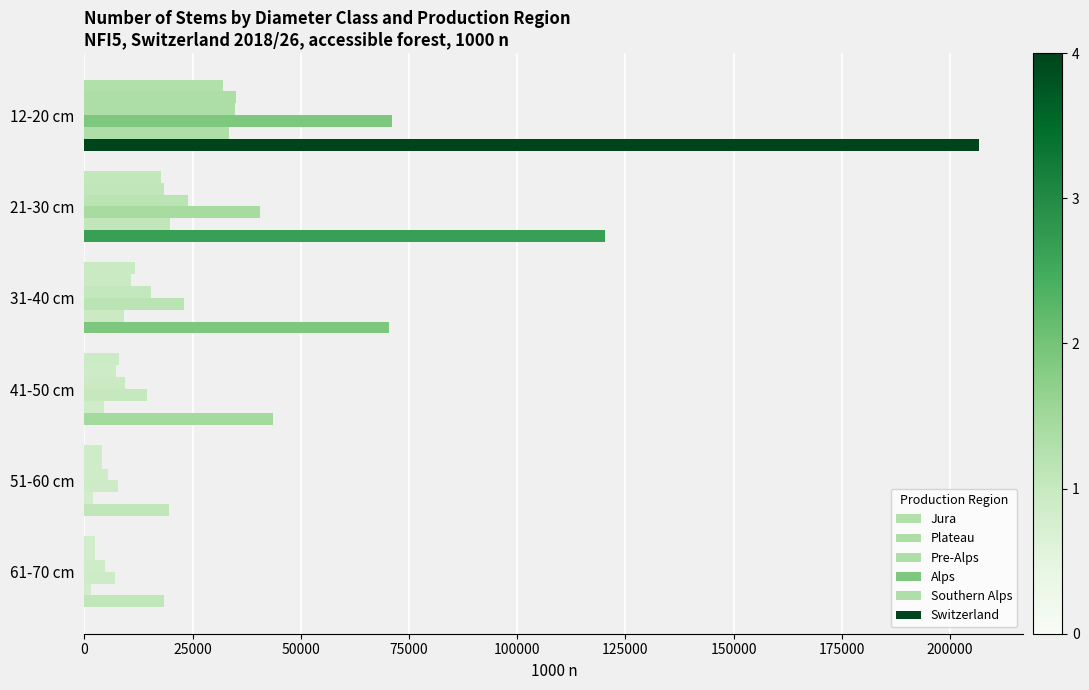

How many data points does each series have?

6